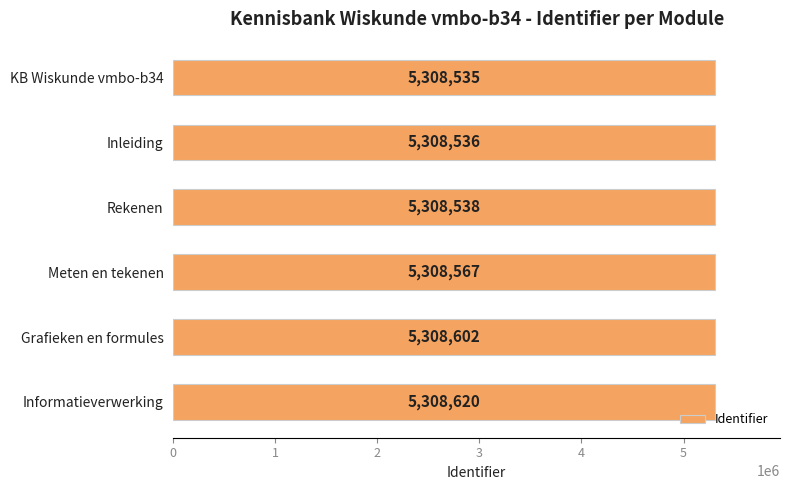

Are the bars grouped side by side (vs. stacked)?

No